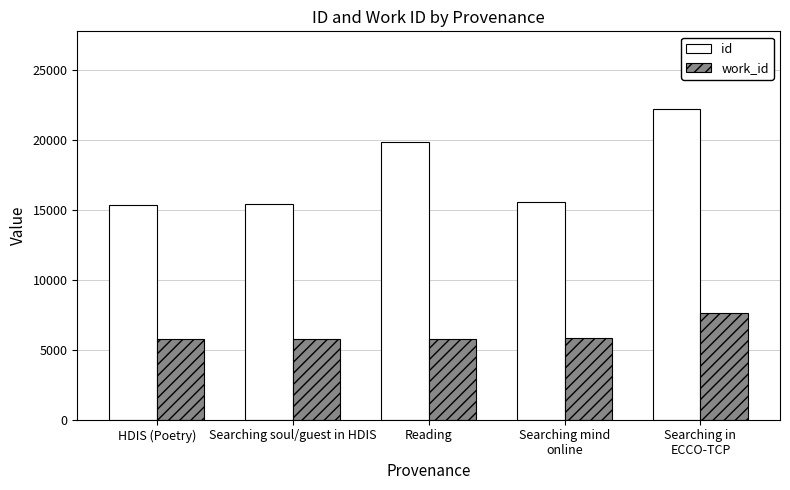

What is the maximum value shown in the chart?

22188.5